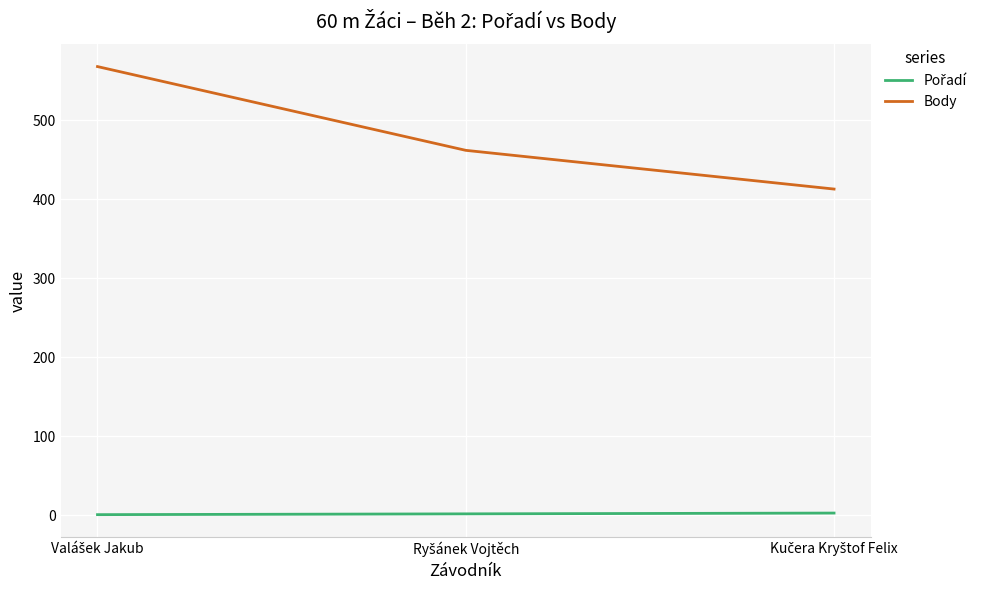

What is the lowest value of the Body series?

413